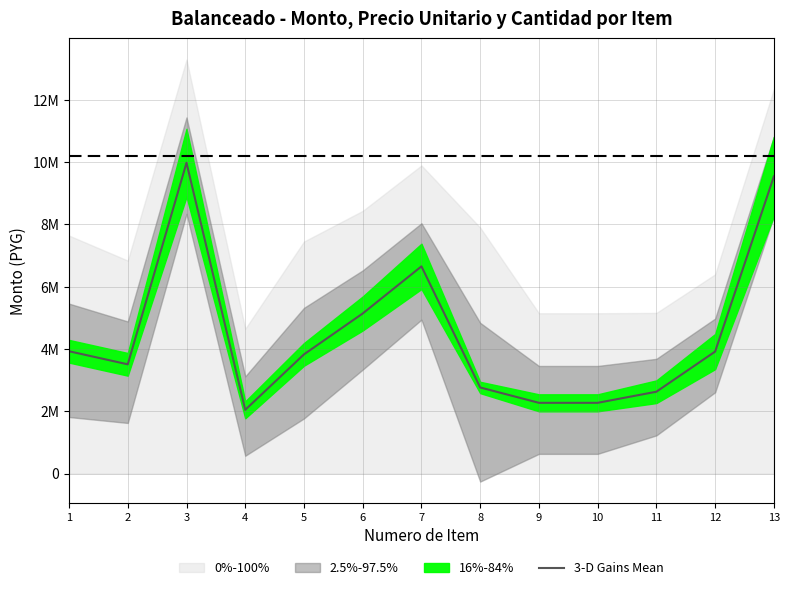

Between 6 and 3, which is larger?

3